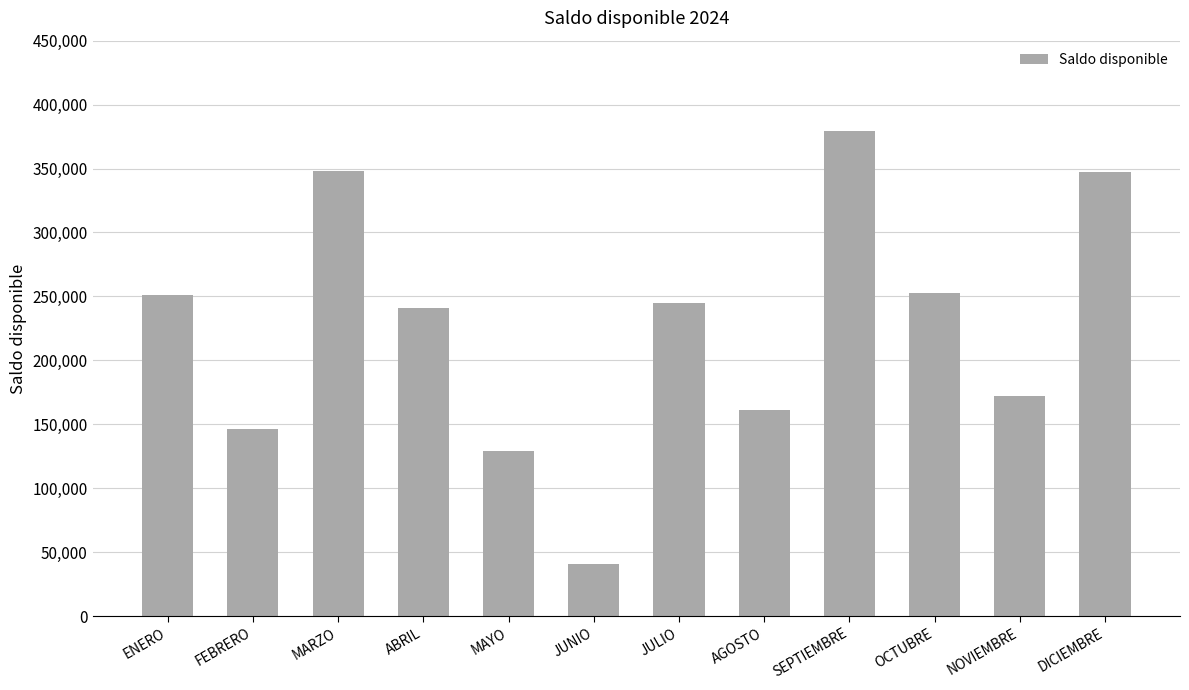

What is the sum of all values?

2714658.1